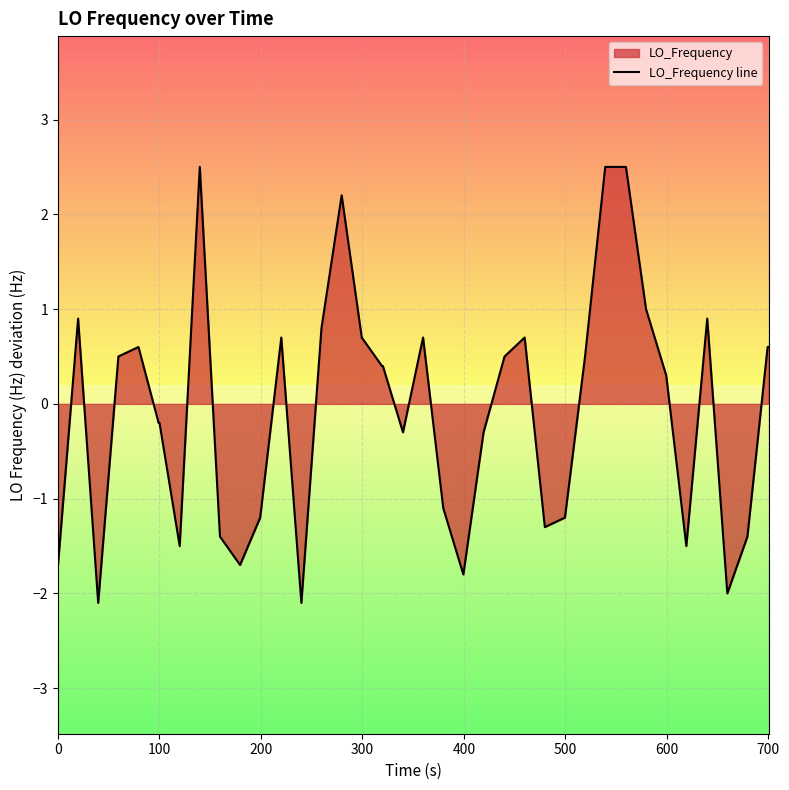

What is the maximum value shown in the chart?

2.5